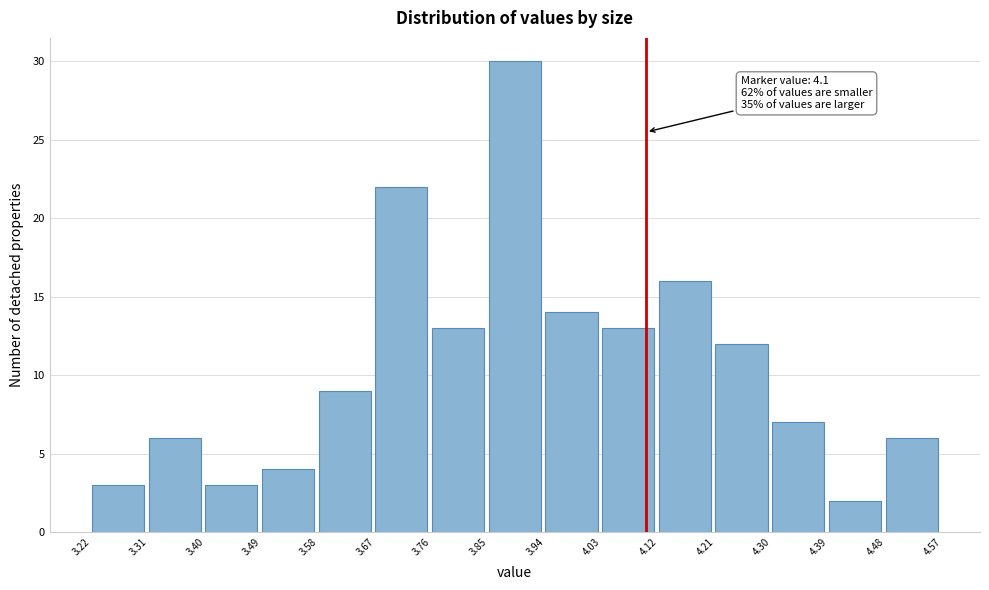

Which range on the x-axis has the tallest bar?

3.85 to 3.94